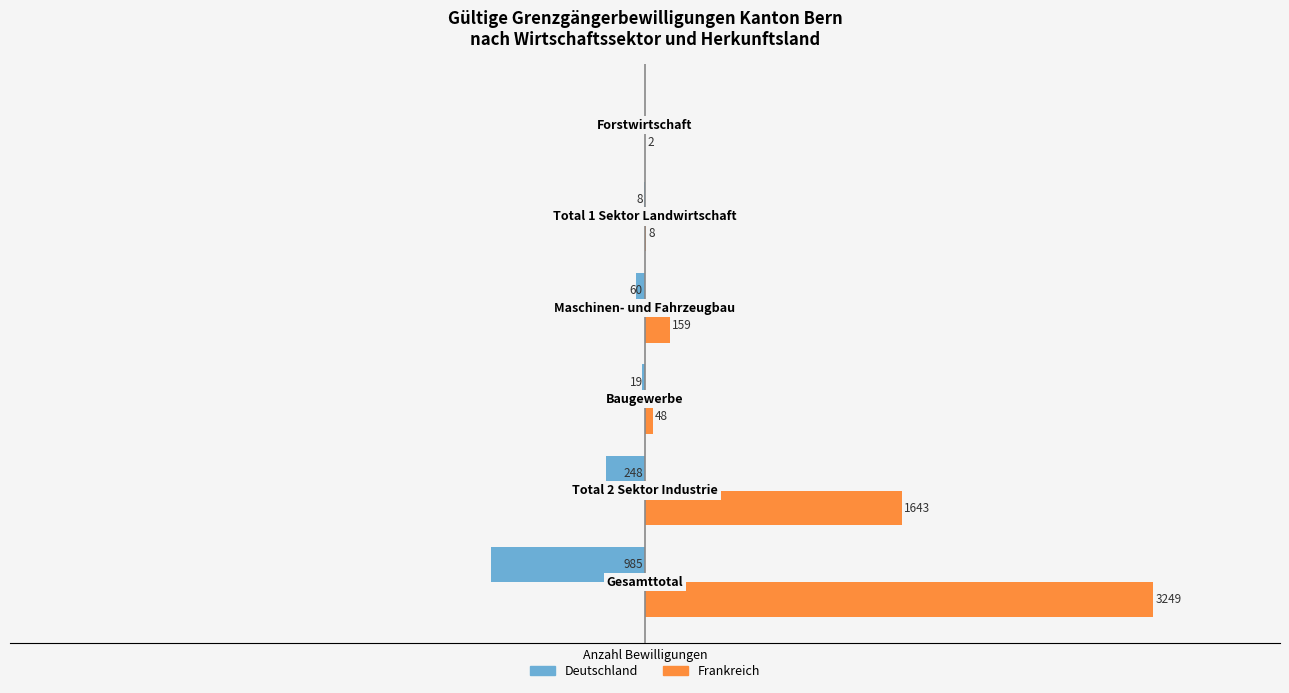

Which series has the largest total across all categories?

Frankreich